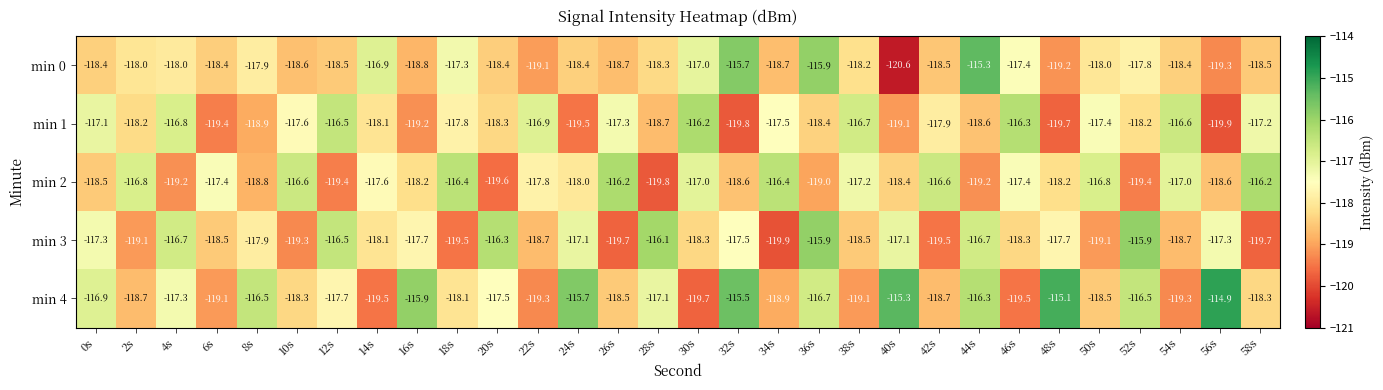

How many data points does each series have?

30